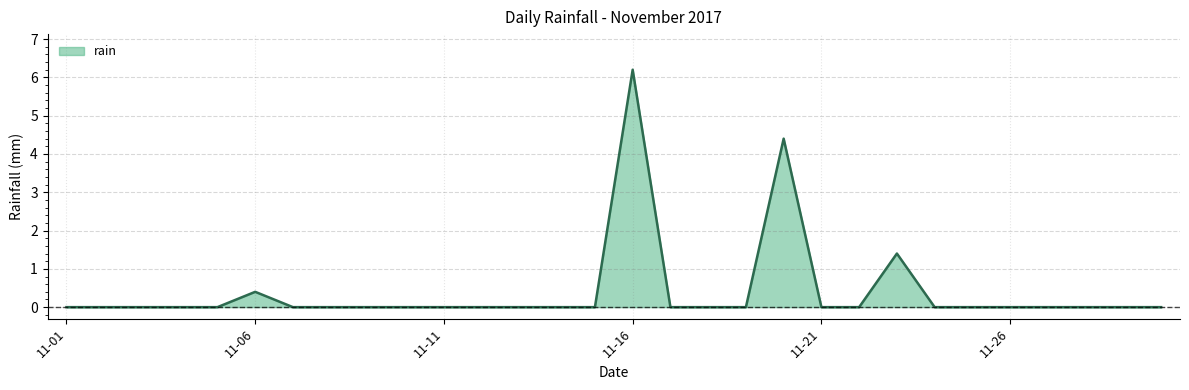

What is the maximum value shown in the chart?

6.2